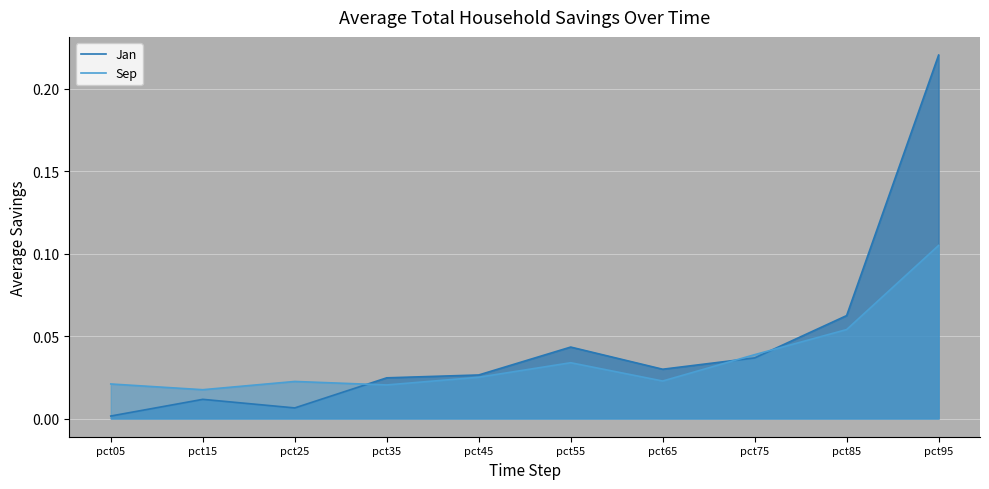

Where is the first local minimum for Sep?

pct15